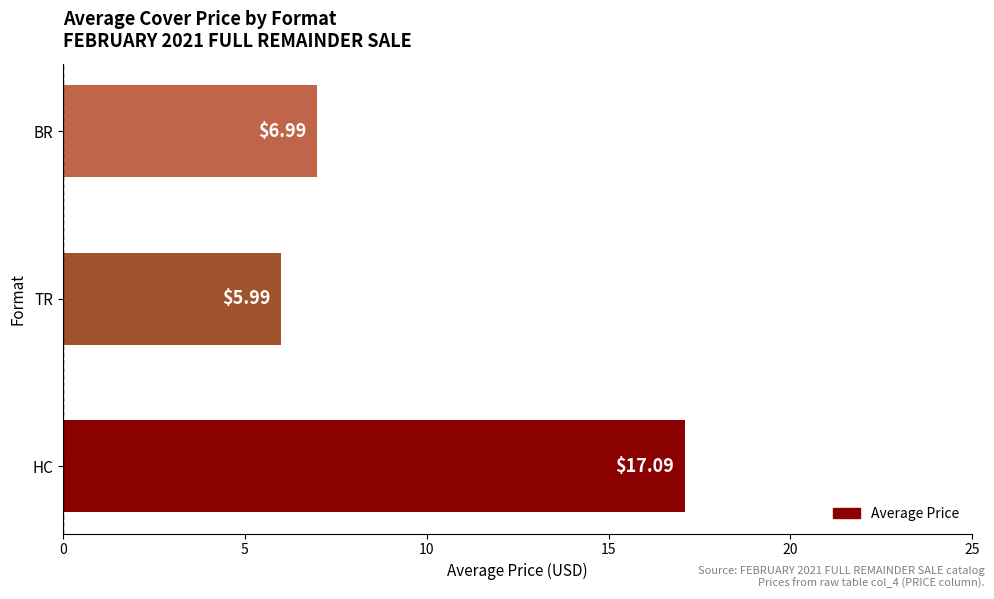

What is the sum of all values?

30.1